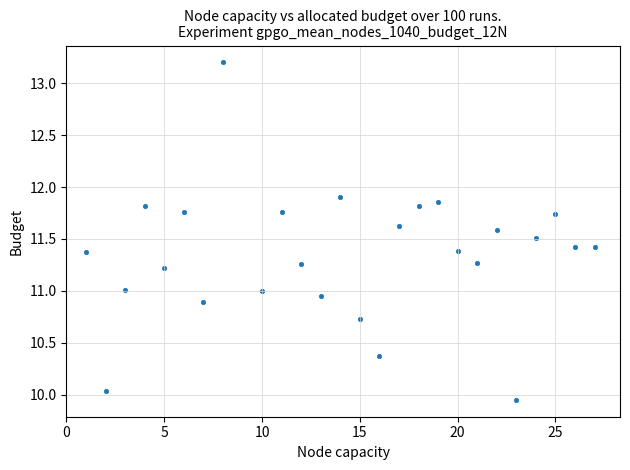

What is the range of X values (max minus min)?

26.0